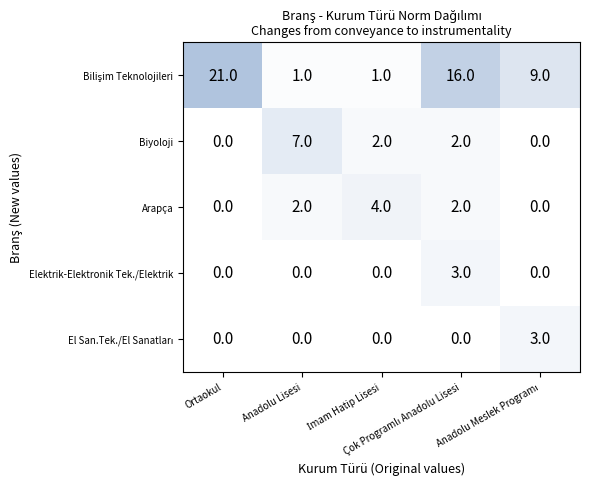

What is the highest value of the Biyoloji series?

7